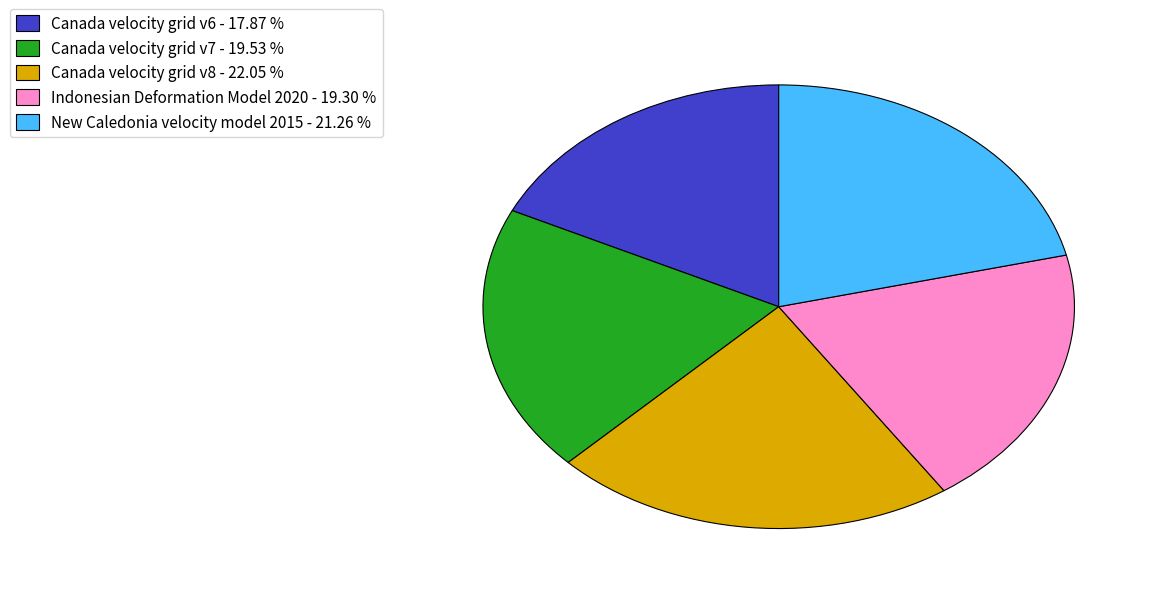

How many slices are in this pie chart?

5